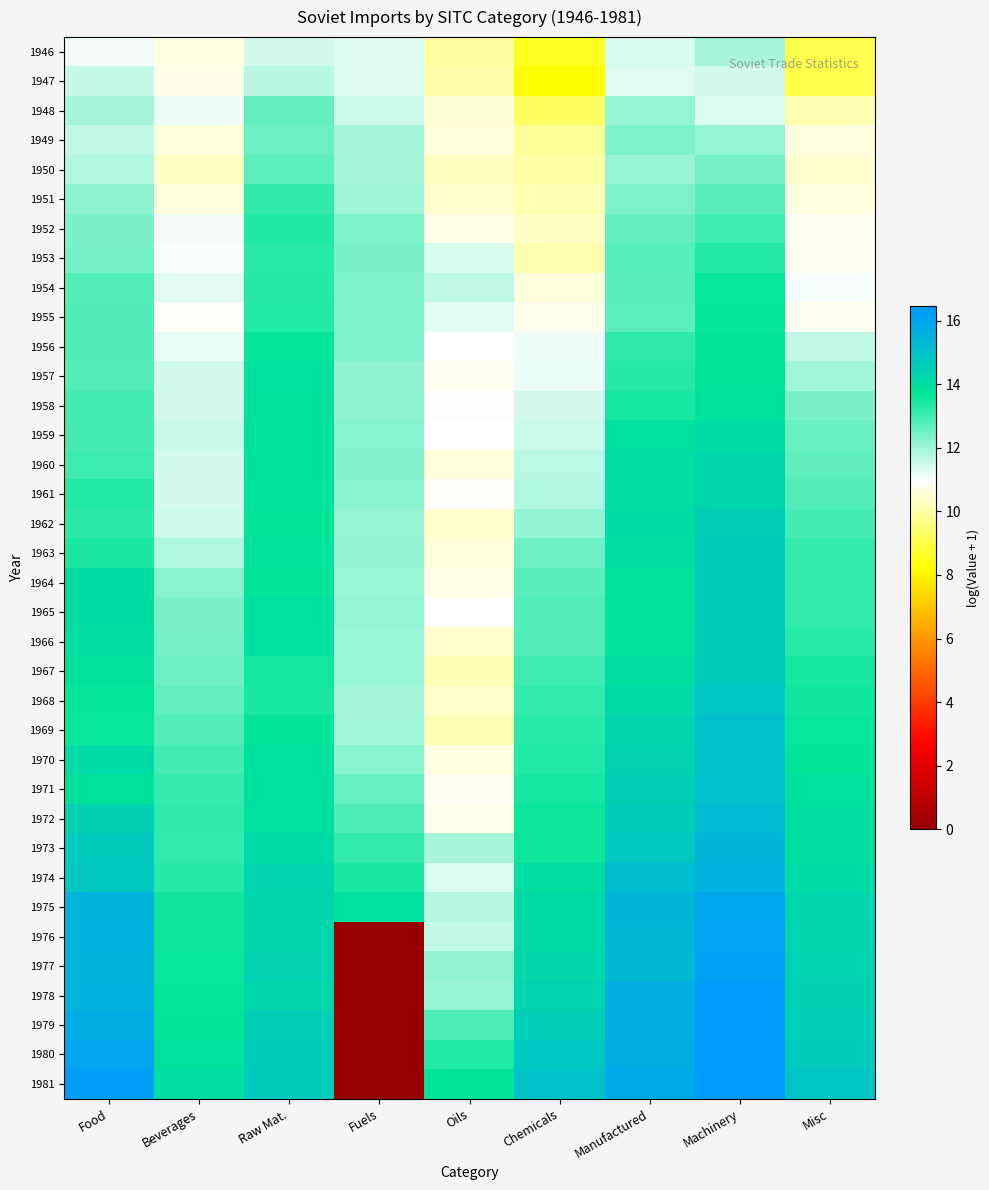

Which label corresponds to the largest value in the chart?

Machinery